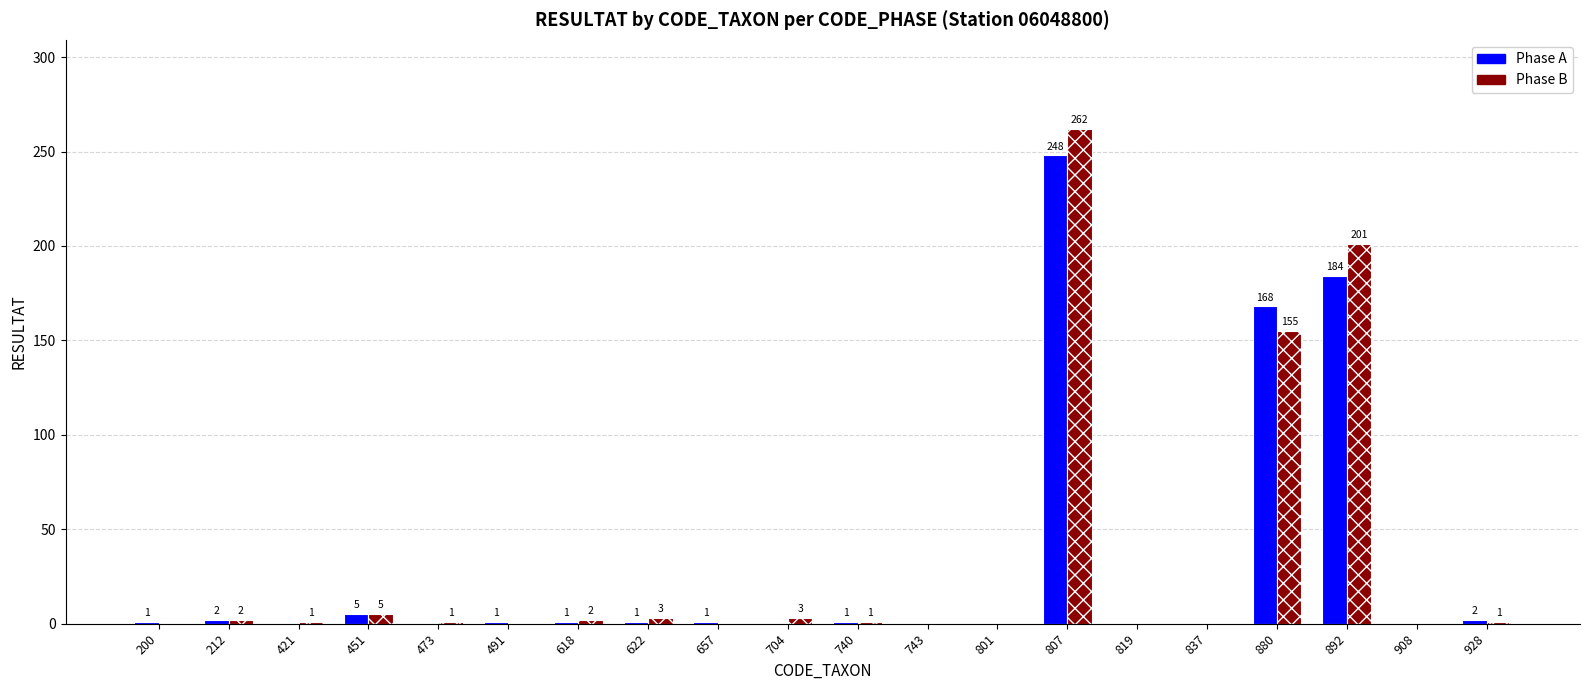

Which series has the widest spread of values?

Phase B